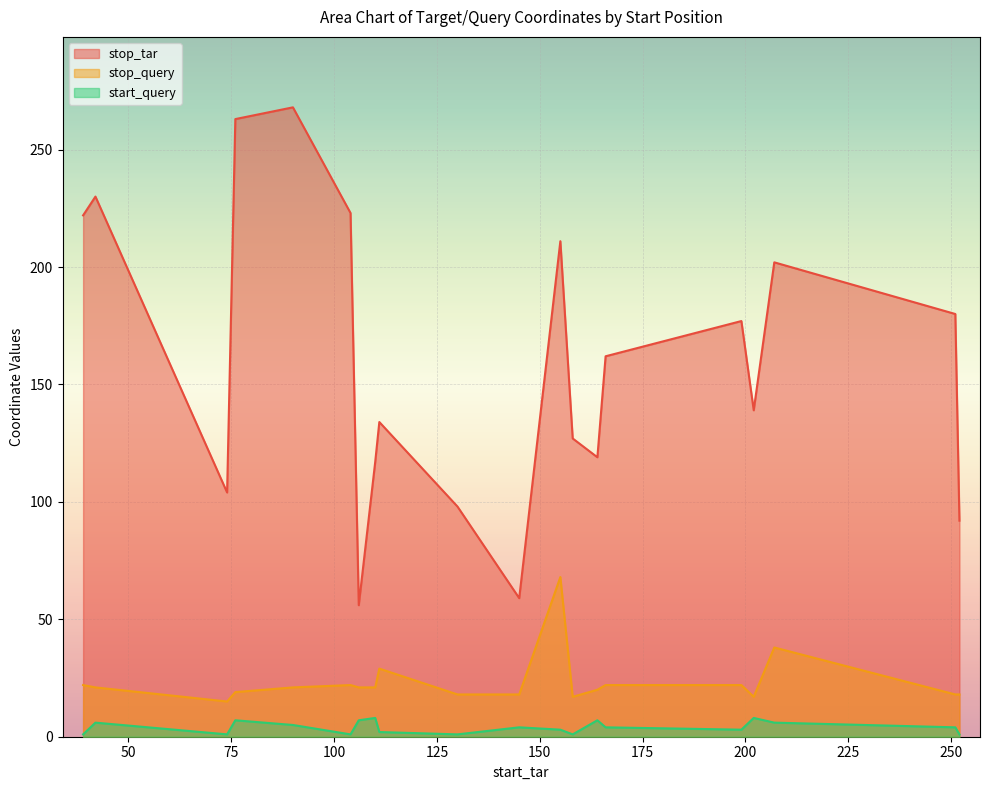

What are all the series names shown in the legend?

stop_tar, stop_query, start_query